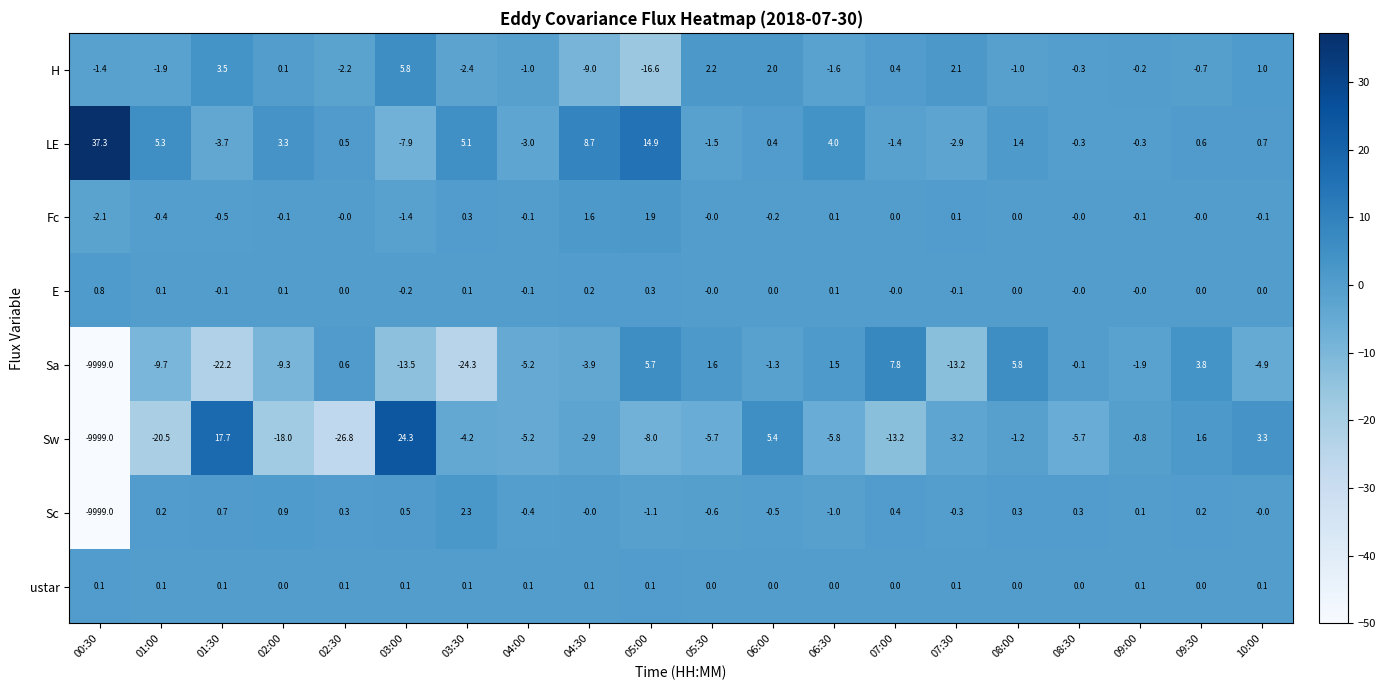

Between 05:00 and 08:30, which series saw the biggest shift?

H